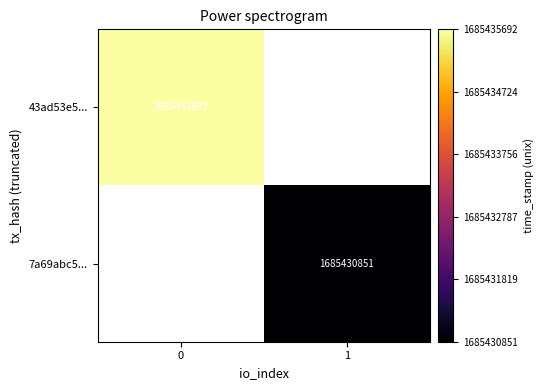

The value of 7a69abc5... at 1 is 1685430851. True or false?

True